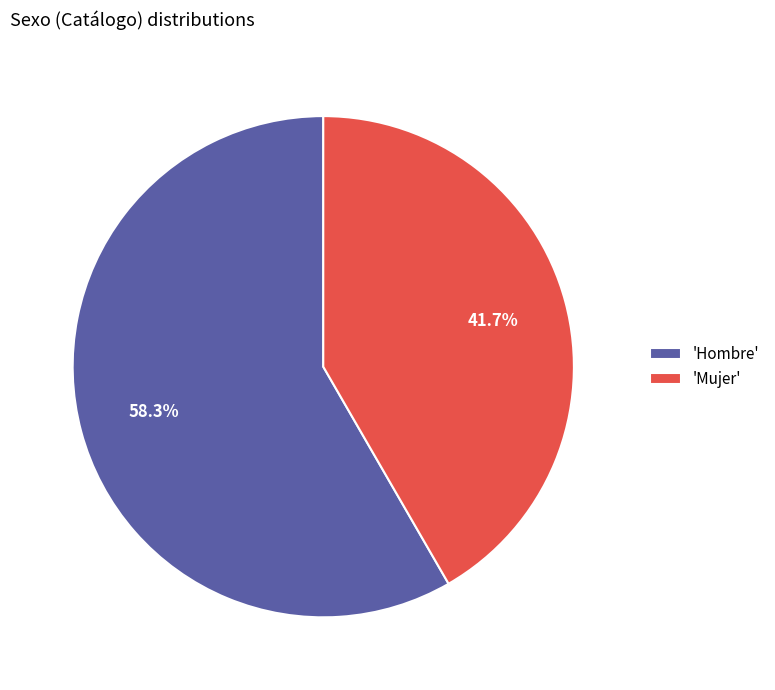

Is 'Hombre' the majority of the pie?

Yes